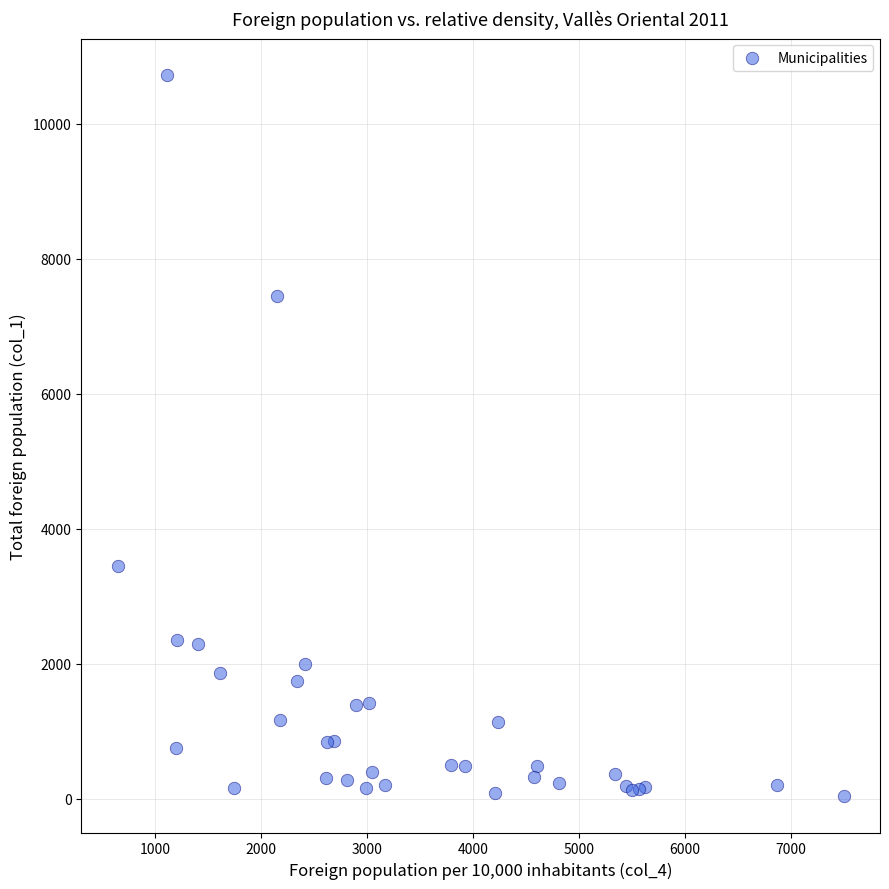

What Y value in the scatter plot is closest to 5378?

3445